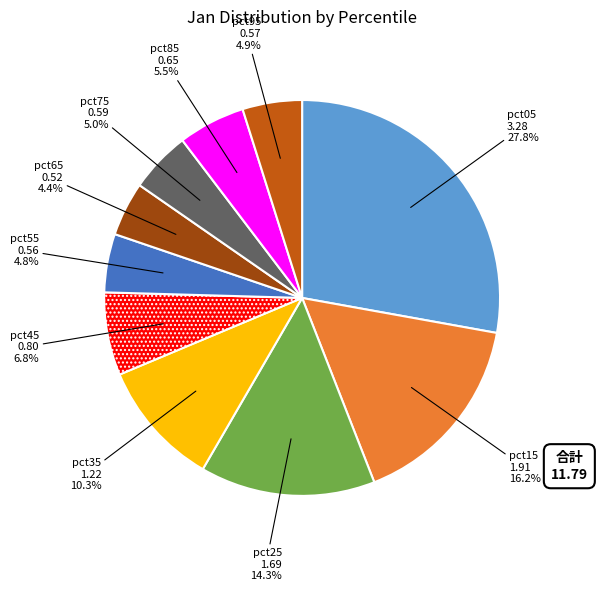

How many segments does this pie chart have?

10